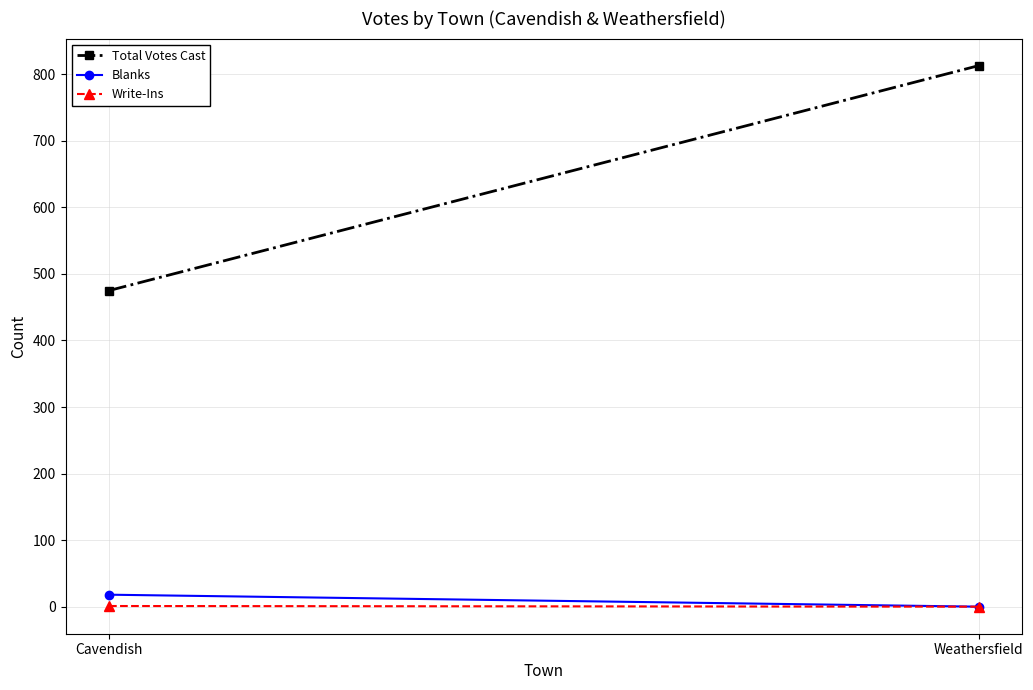

What is the difference between the Blanks values at Cavendish and Weathersfield?

18